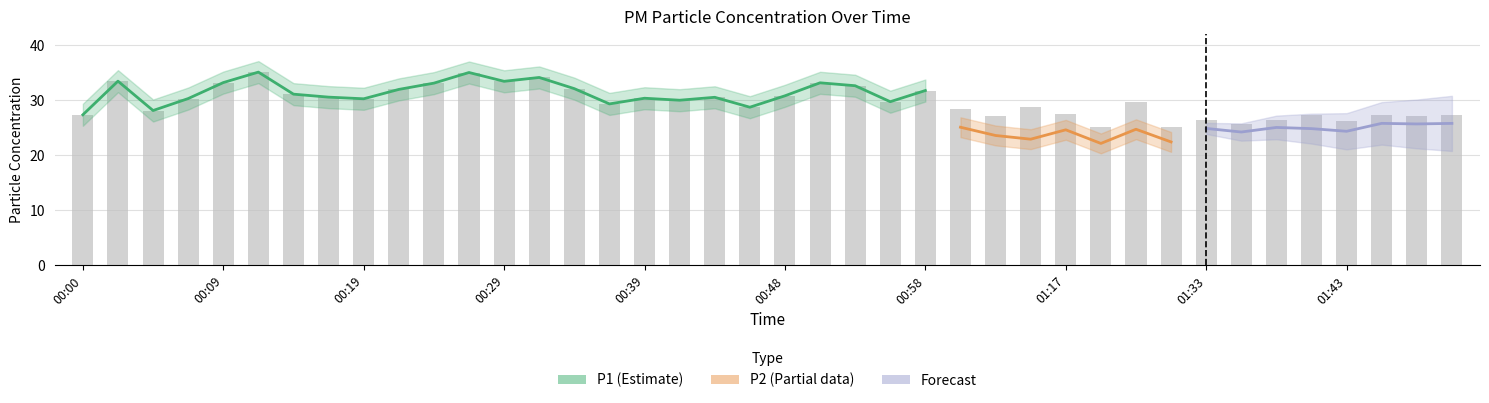

At which label is the value closest to 30?

00:41